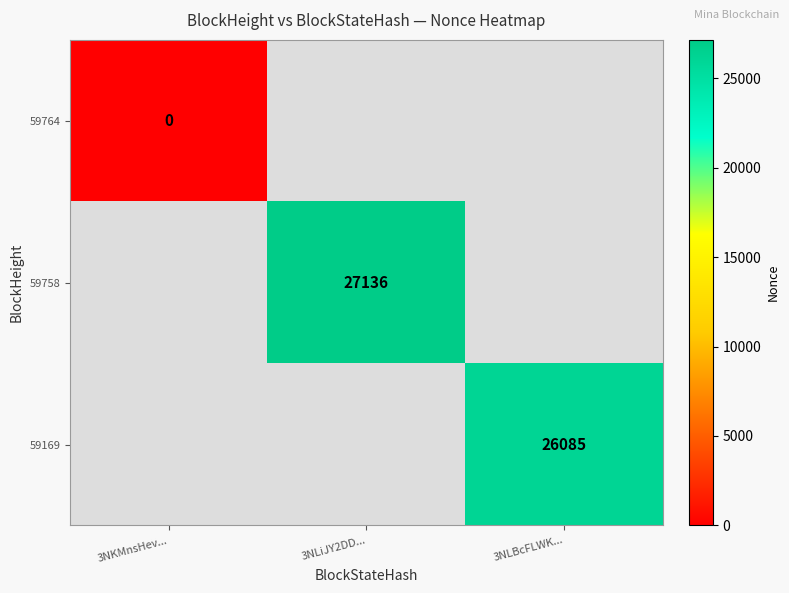

Is it true that 59169 equals 38734 at 3NLBcFLWK...?

False